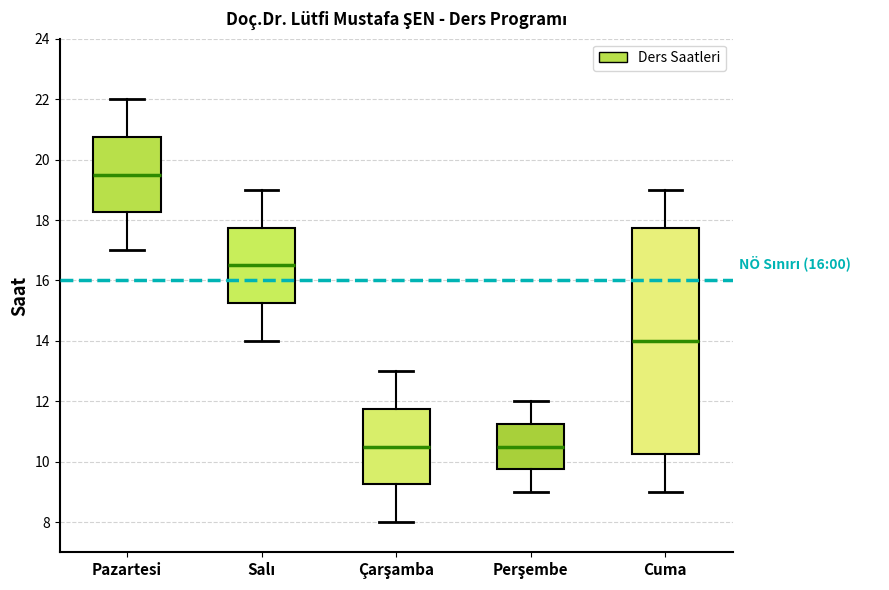

Which box is the tallest, from its lower edge to its upper edge?

Cuma